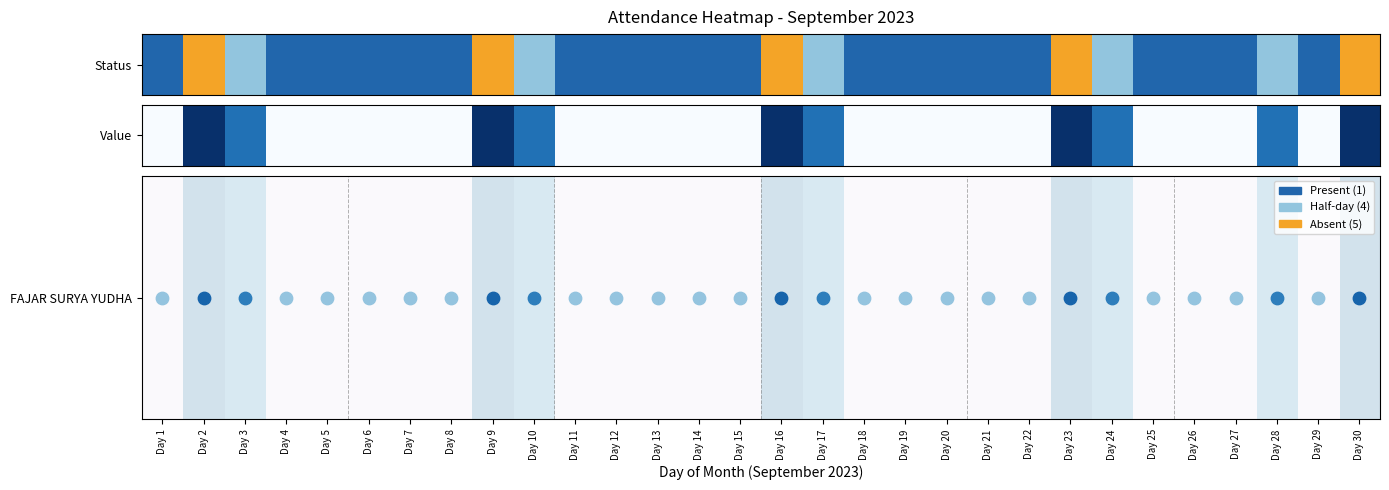

Which label corresponds to the smallest value in the chart?

Day 1